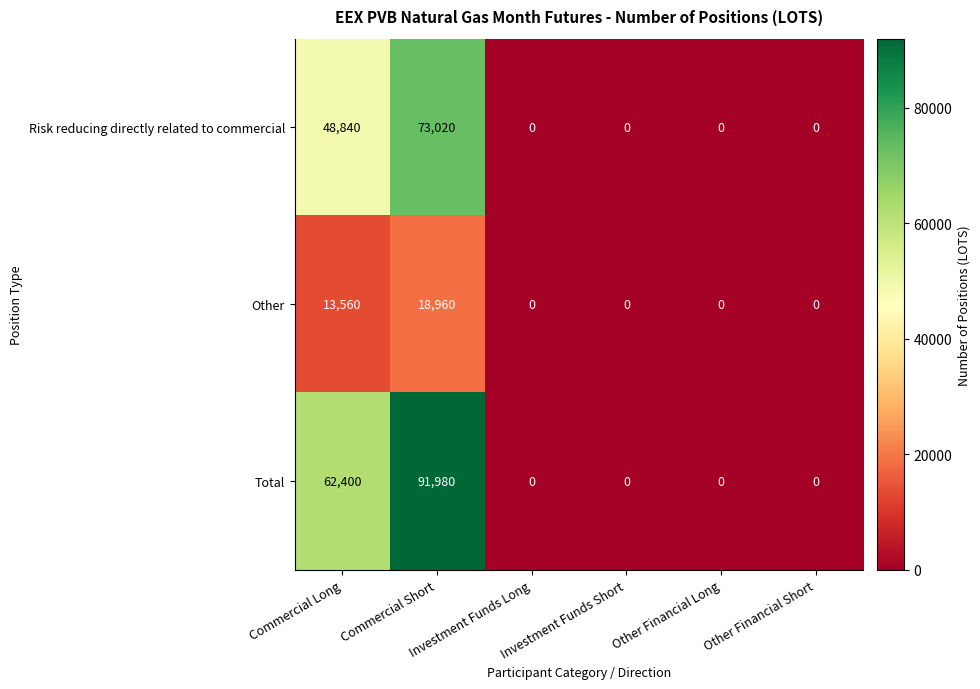

Rank the series by their maximum value, from lowest to highest.

Other, Risk reducing directly related to commercial, Total